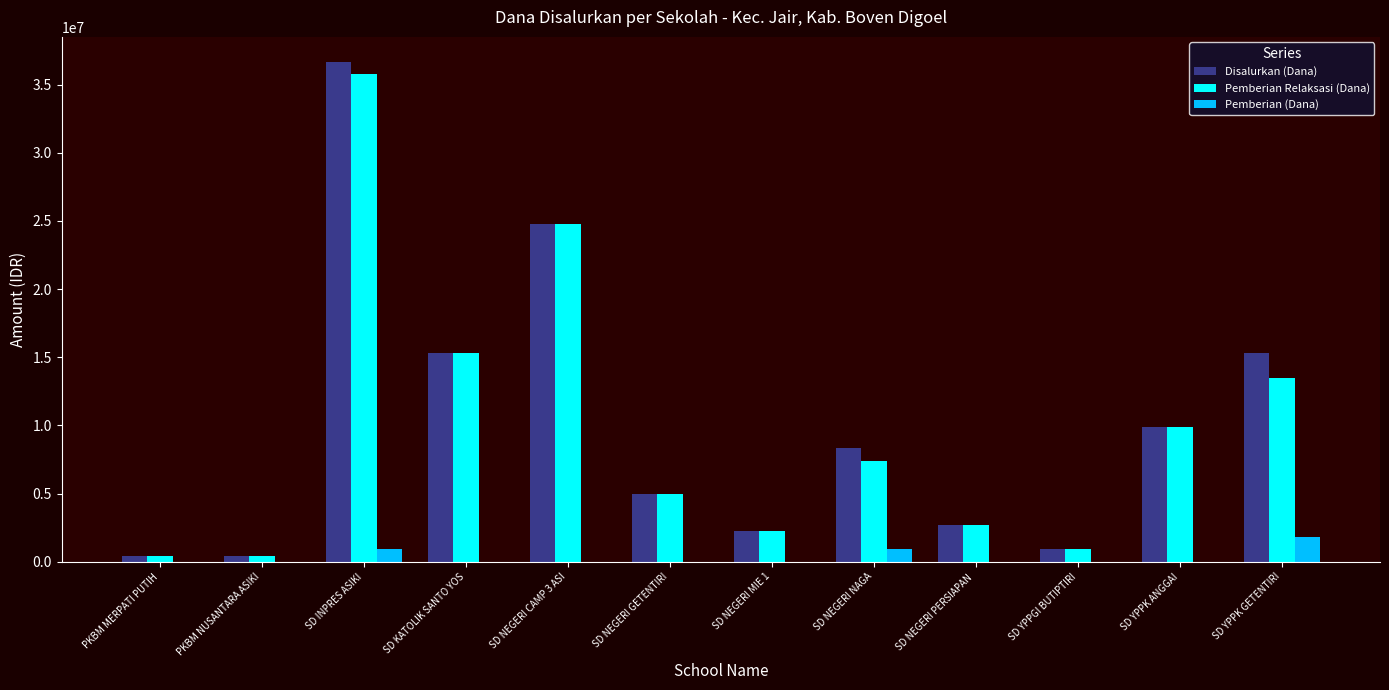

Is it true that Disalurkan (Dana) equals 11763278 at SD INPRES ASIKI?

False